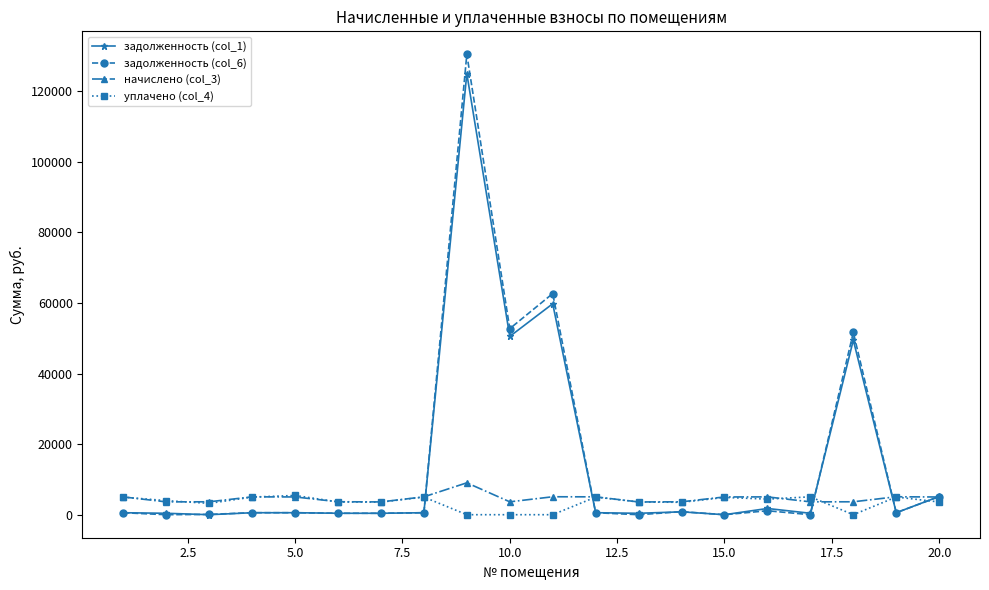

Which series has the widest spread of values?

задолженность (col_6)